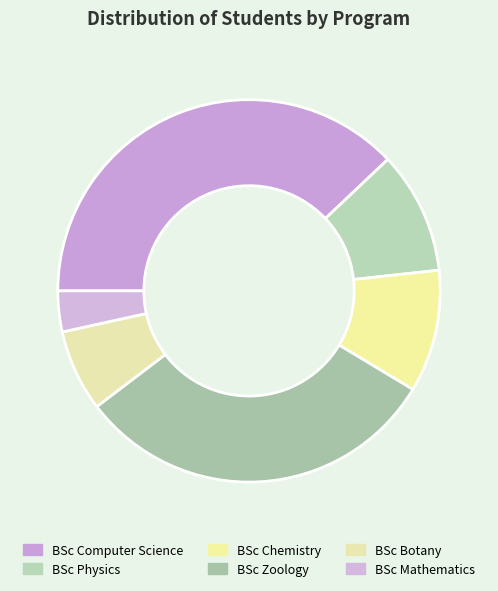

To the nearest percent, what is the combined percentage of BSc Physics and BSc Mathematics?

14%